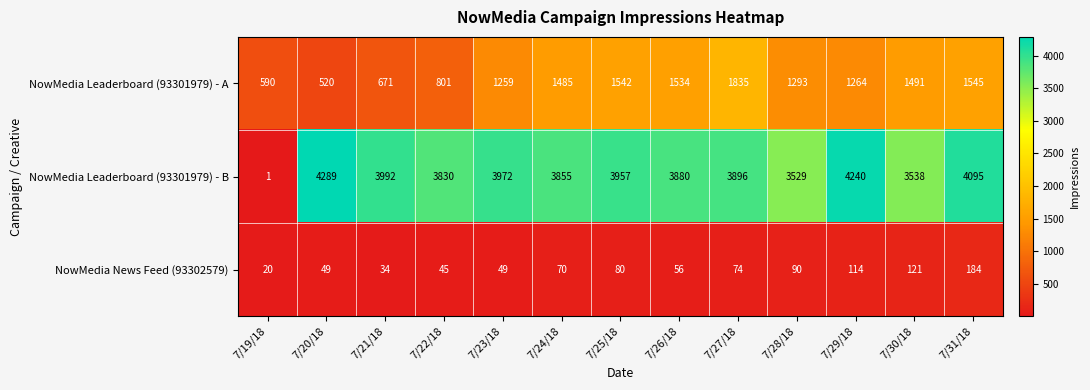

Is it true that NowMedia Leaderboard (93301979) - A equals 2175 at 7/30/18?

False